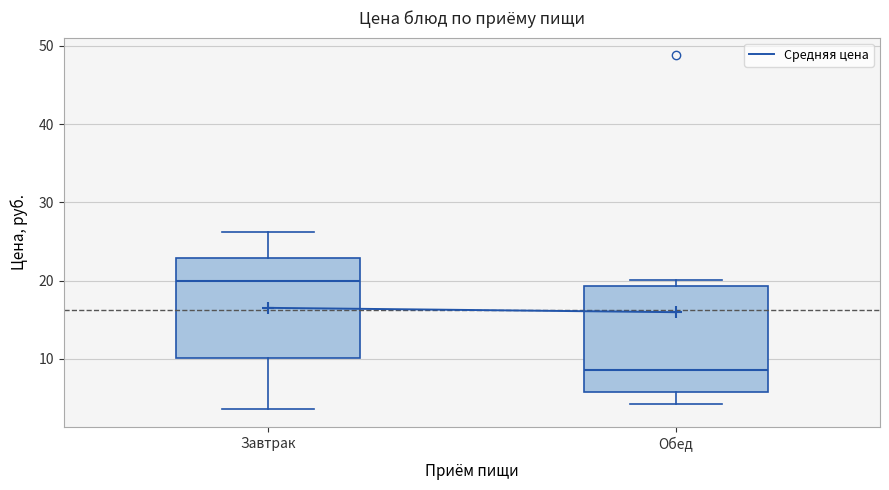

Where does the lower whisker of the box for Обед end on the y-axis? The values are not printed on the chart, so give them approximately, as read against the axis.

4